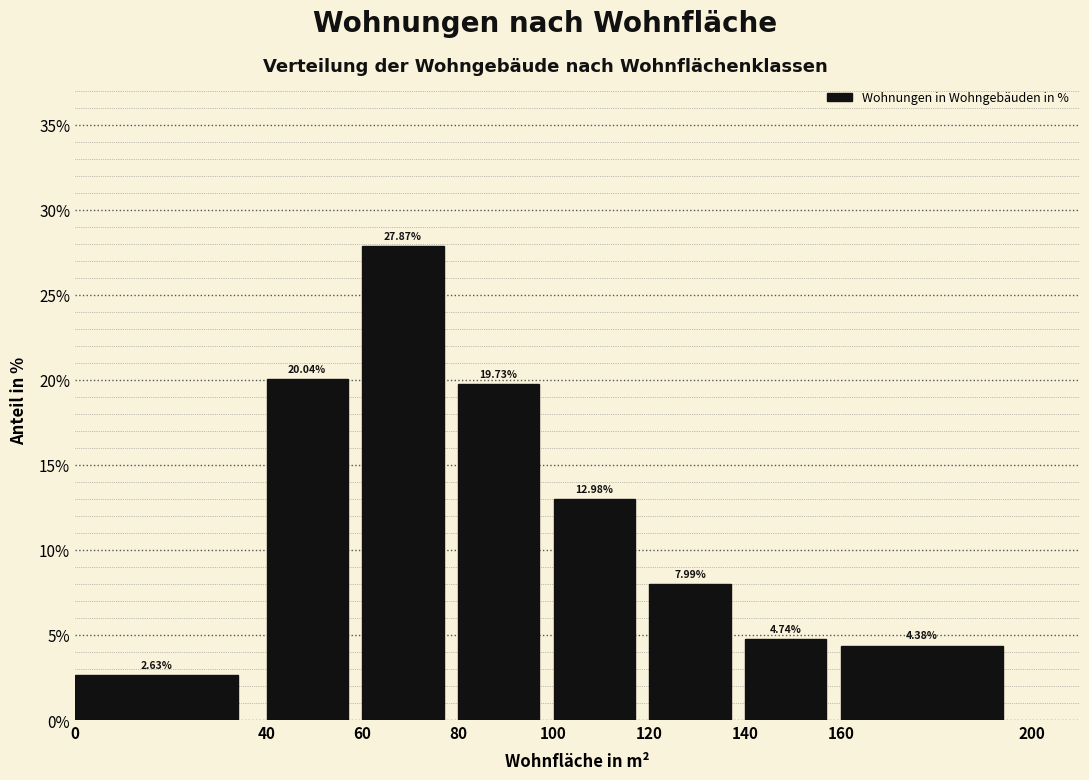

List the labels in order of value, smallest first.

0, 160, 140, 120, 100, 80, 40, 60